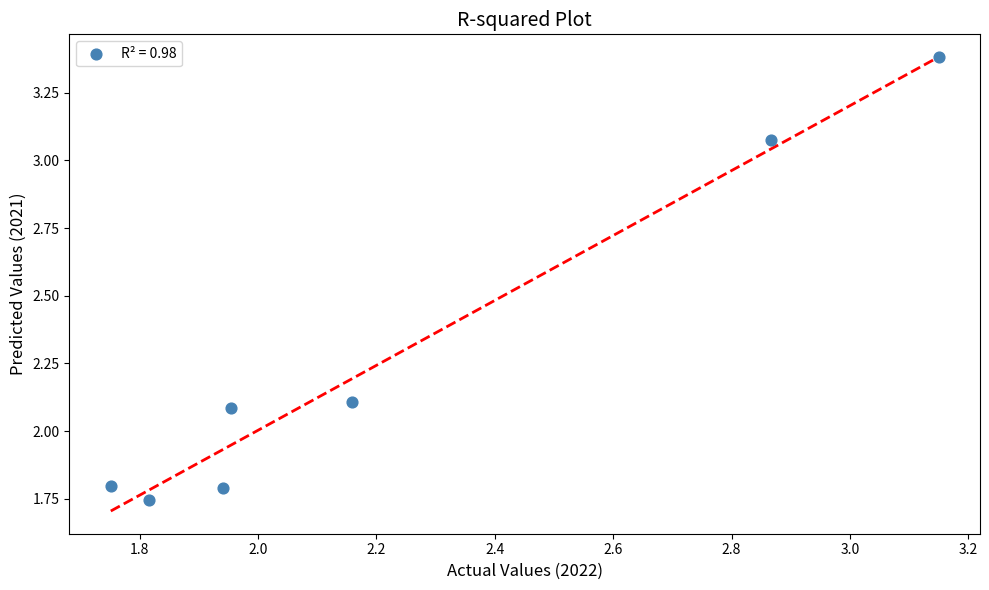

What is the average Y value?

2.3